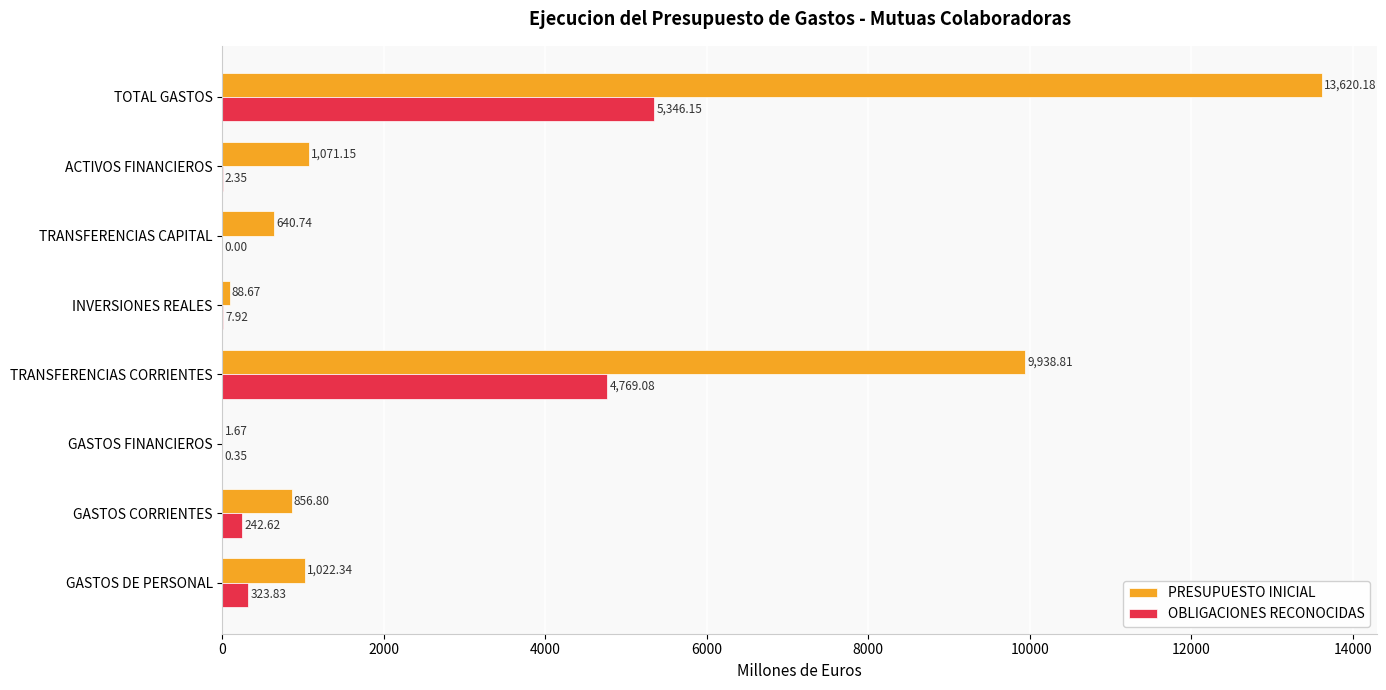

Between GASTOS FINANCIEROS and TRANSFERENCIAS CORRIENTES, which series saw the biggest shift?

PRESUPUESTO INICIAL